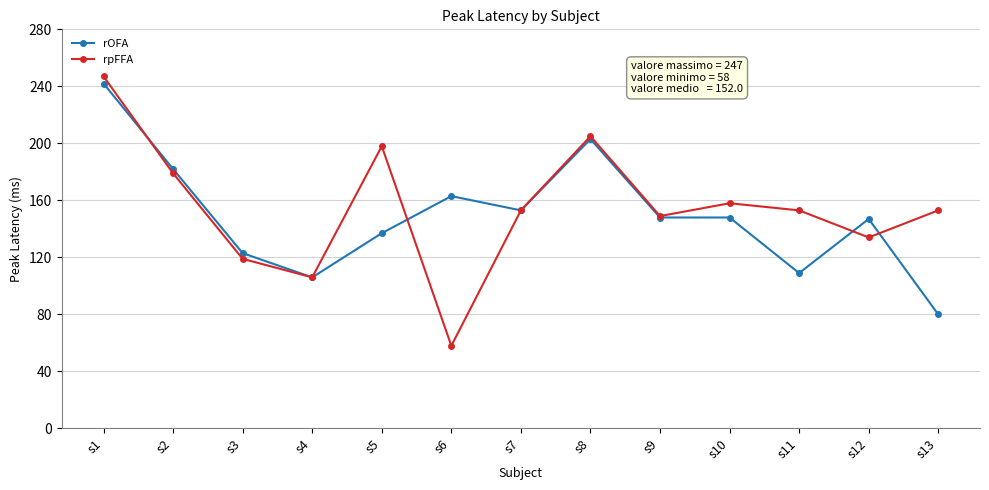

How many series are shown in this chart?

2